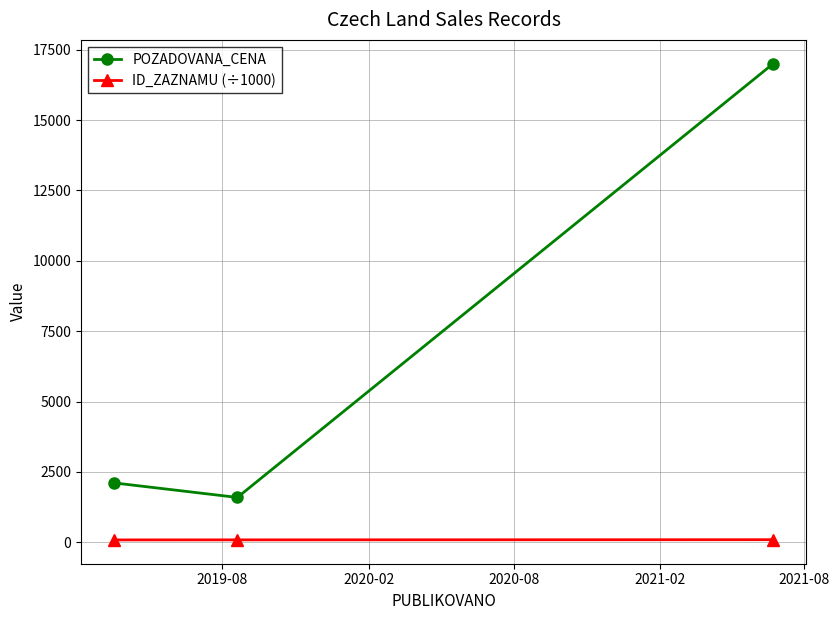

How many lines are shown in the chart?

2